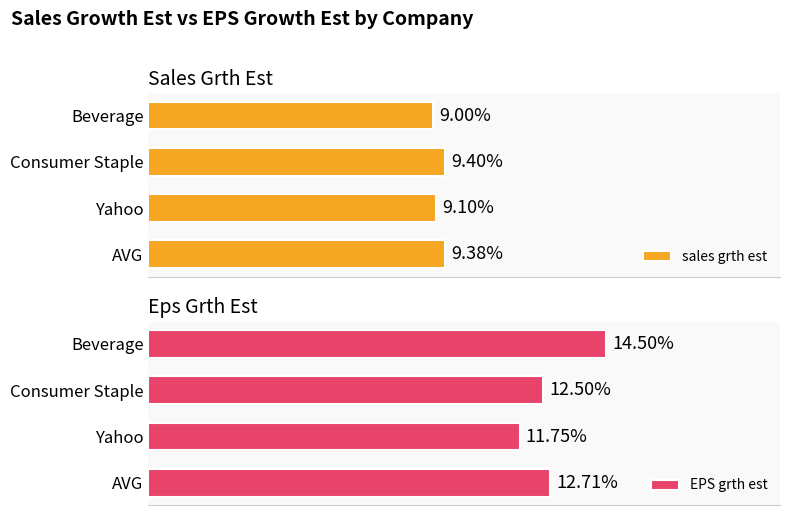

How many groups of bars are there?

4